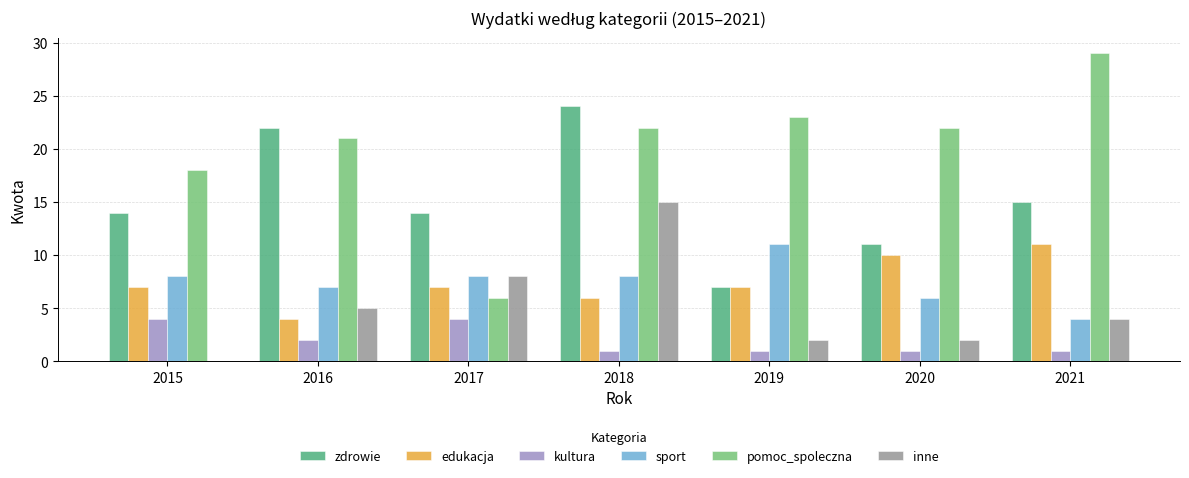

What is the total value across all series at 2019?

51